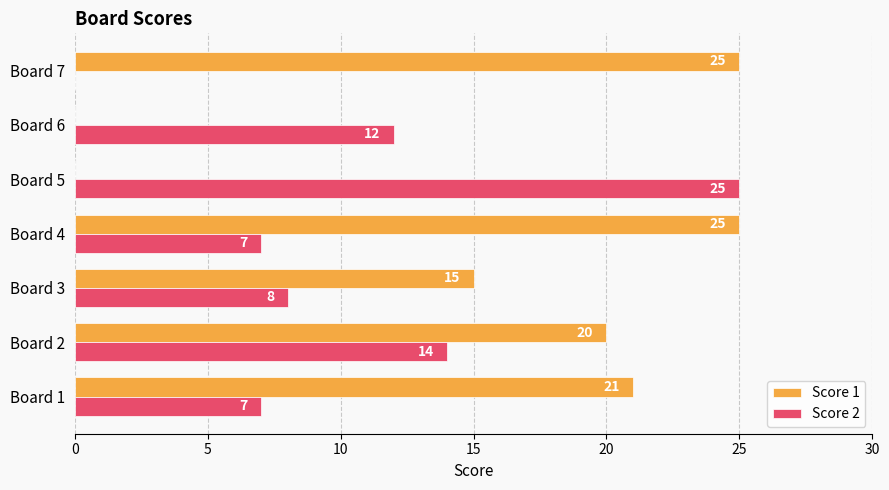

What are all the series names shown in the legend?

Score 1, Score 2